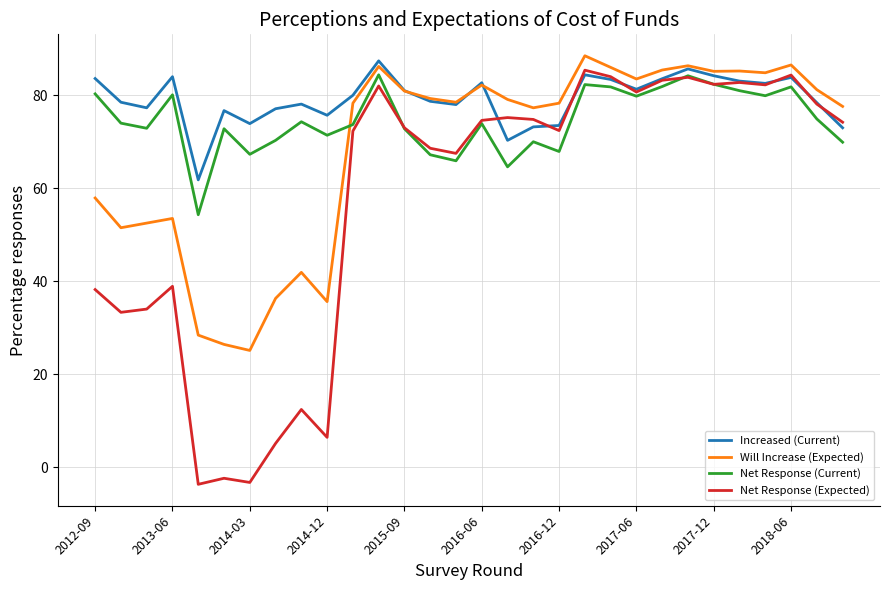

What is the highest value of the Net Response (Current) series?

84.4